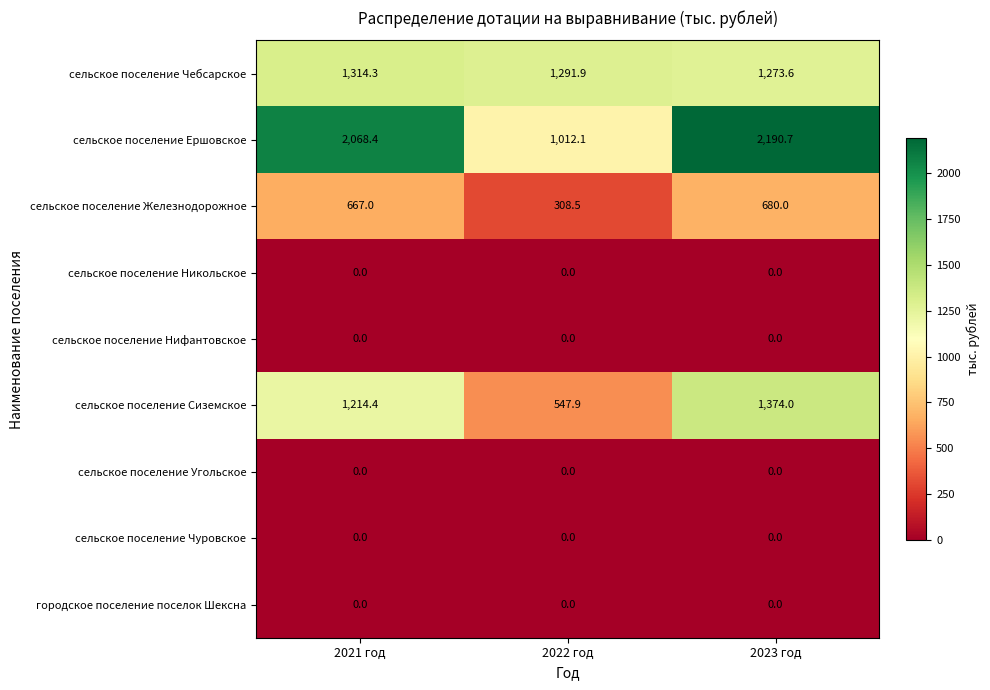

The value of сельское поселение Сиземское at 2021 год is 1214.4. True or false?

True